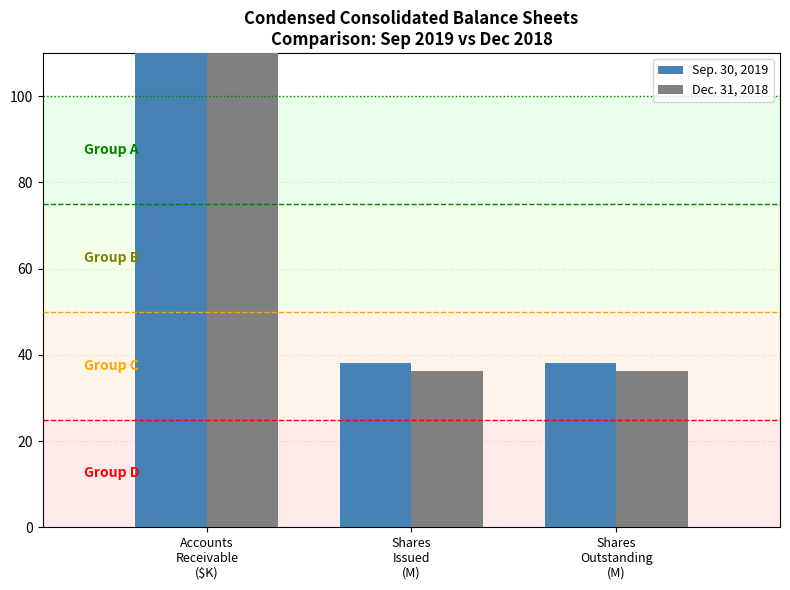

How many bars are there in each group?

2